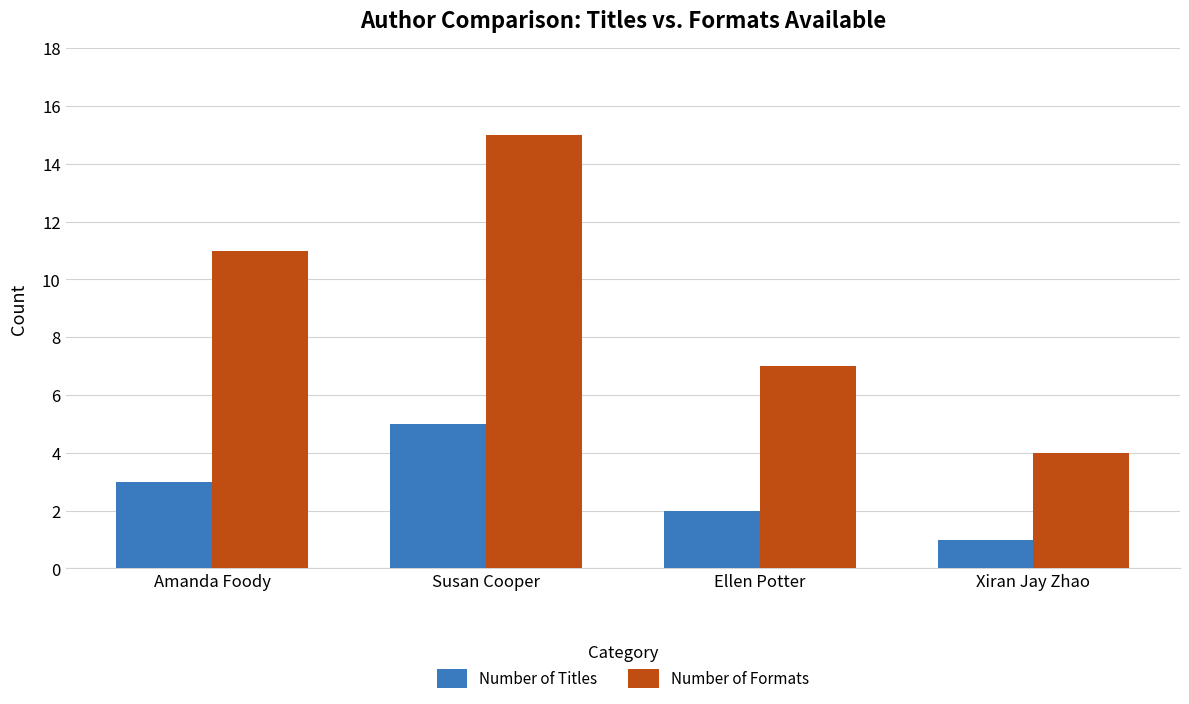

What is the total value across all series at Susan Cooper?

20